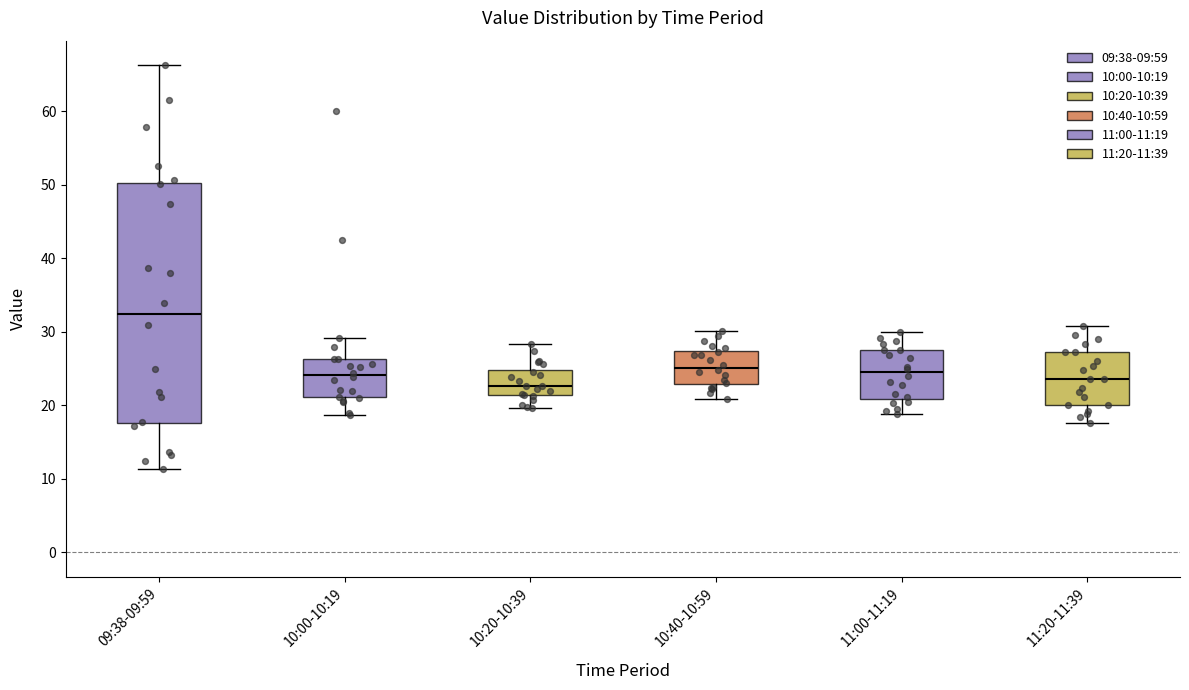

Reading left to right, read every box against the y-axis: the position of its median line, the range the box covers, and the ends of its whiskers. The values are not printed on the chart, so give them approximately, as read against the axis.

09:38-09:59: median 32, box 18 to 50, whiskers 11 to 66
10:00-10:19: median 24, box 21 to 26, whiskers 19 to 29
10:20-10:39: median 23, box 21 to 25, whiskers 20 to 28
10:40-10:59: median 25, box 23 to 27, whiskers 21 to 30
11:00-11:19: median 25, box 21 to 28, whiskers 19 to 30
11:20-11:39: median 24, box 20 to 27, whiskers 18 to 31